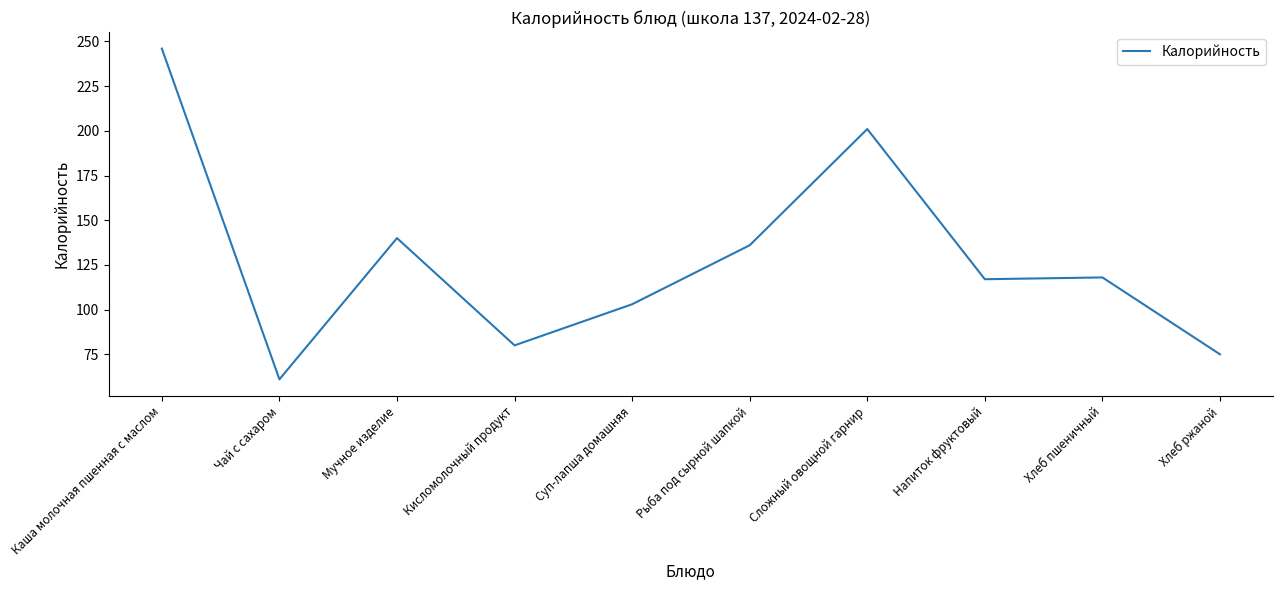

Approximately how many times larger is the value at Чай с сахаром compared to Мучное изделие?

0.4